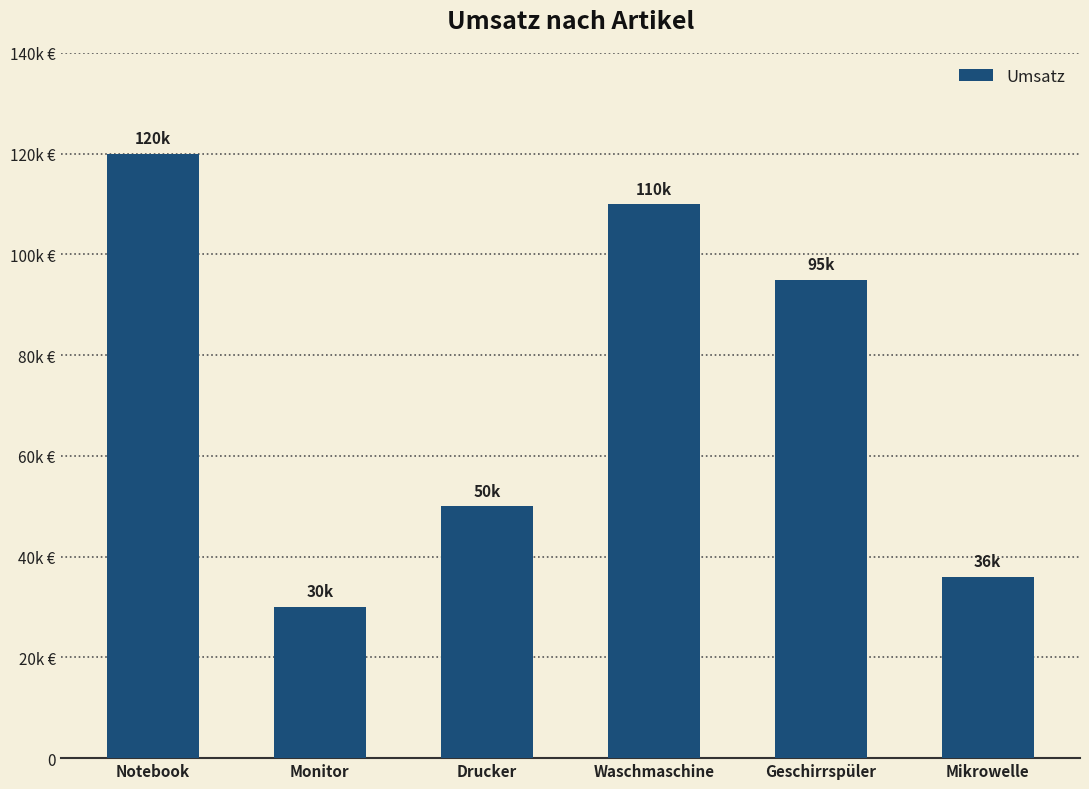

Count the number of categories in the chart.

6